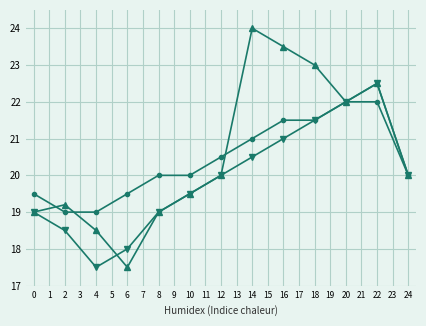

What is the spread (max minus min) of values at 8?

1.0